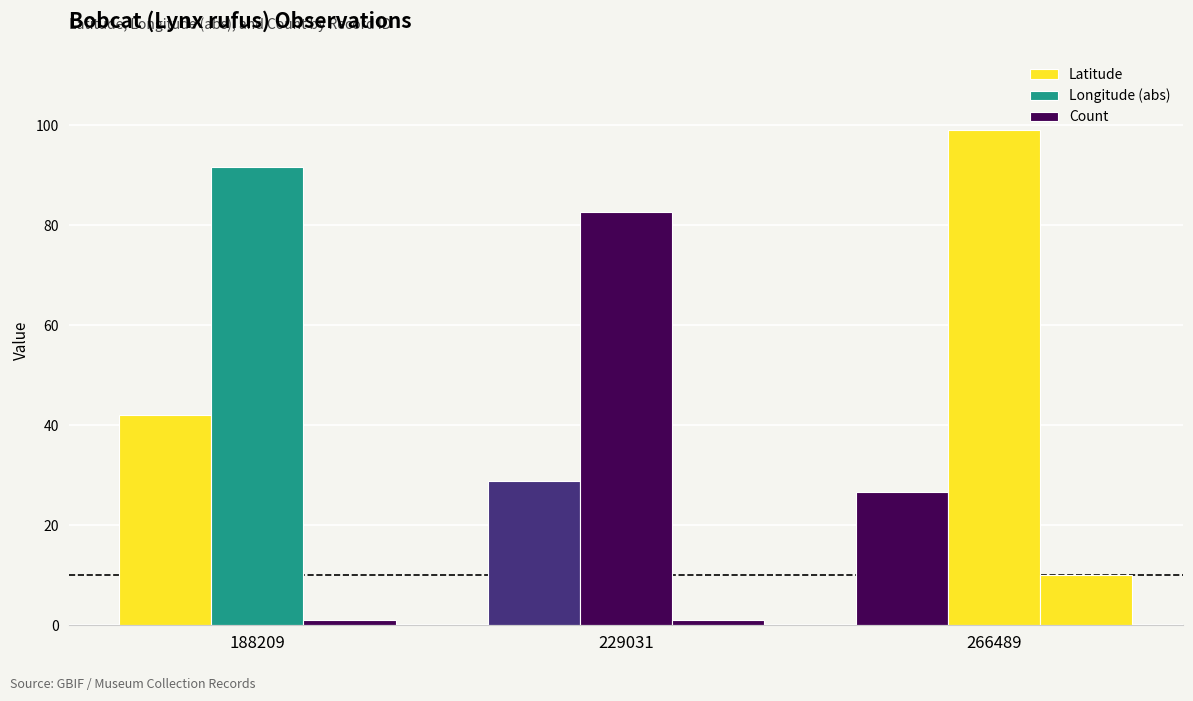

What is the spread (max minus min) of values at 229031?

81.6